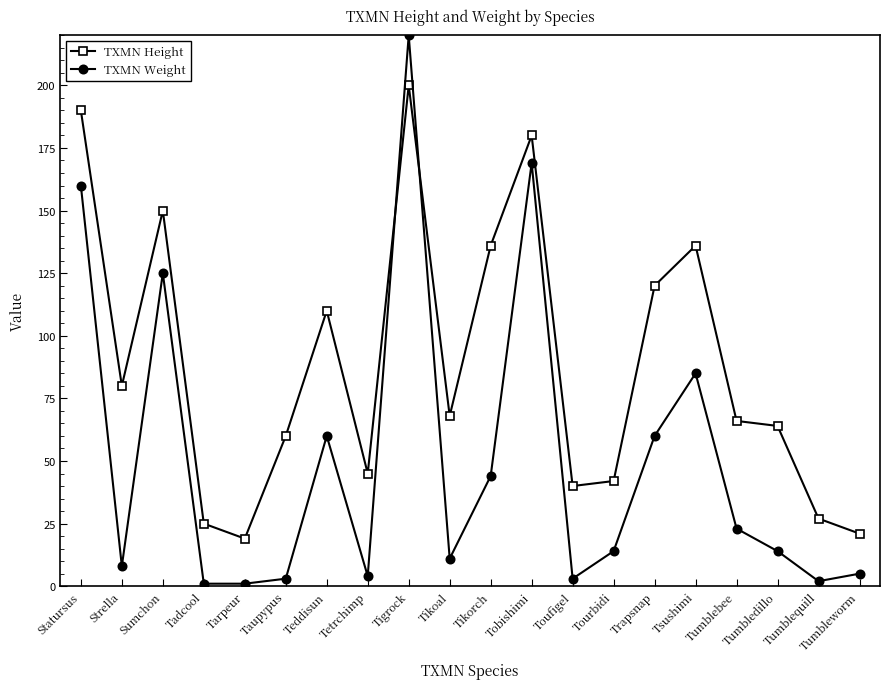

Which series has the widest spread of values?

TXMN Weight